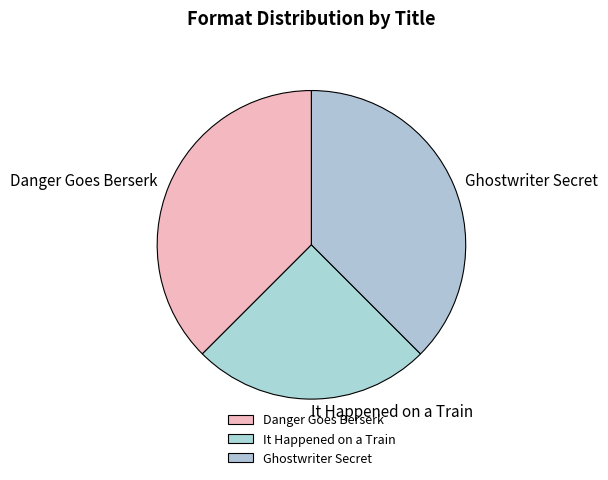

Is there a majority slice in this chart?

No